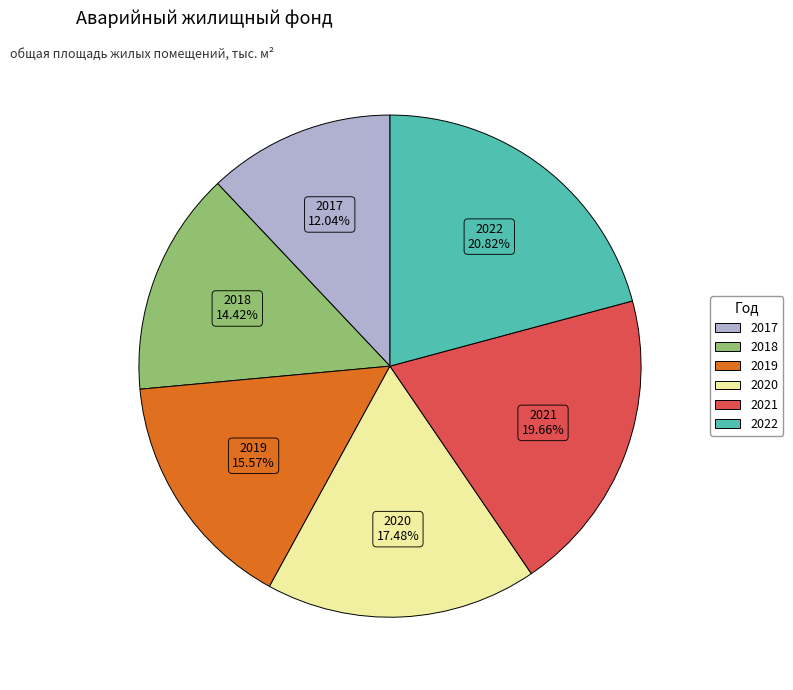

Between 2017 and 2018, which is larger?

2018